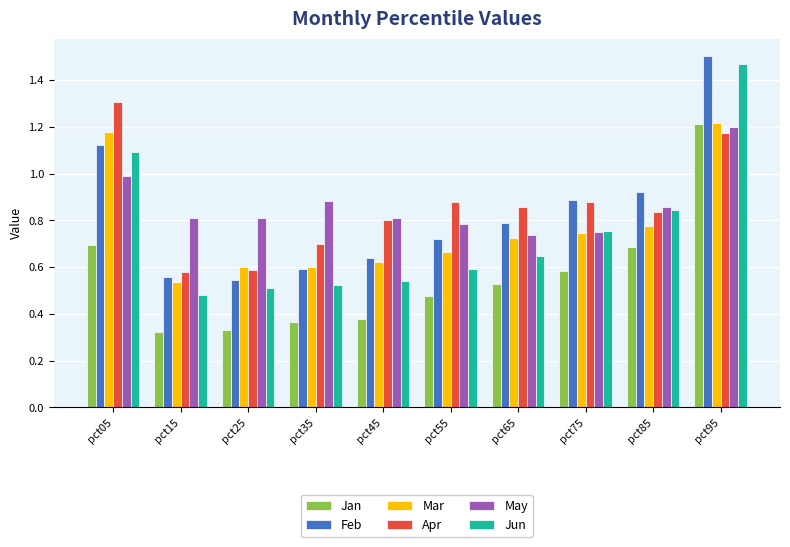

Which category has the highest value in the Feb series?

pct95